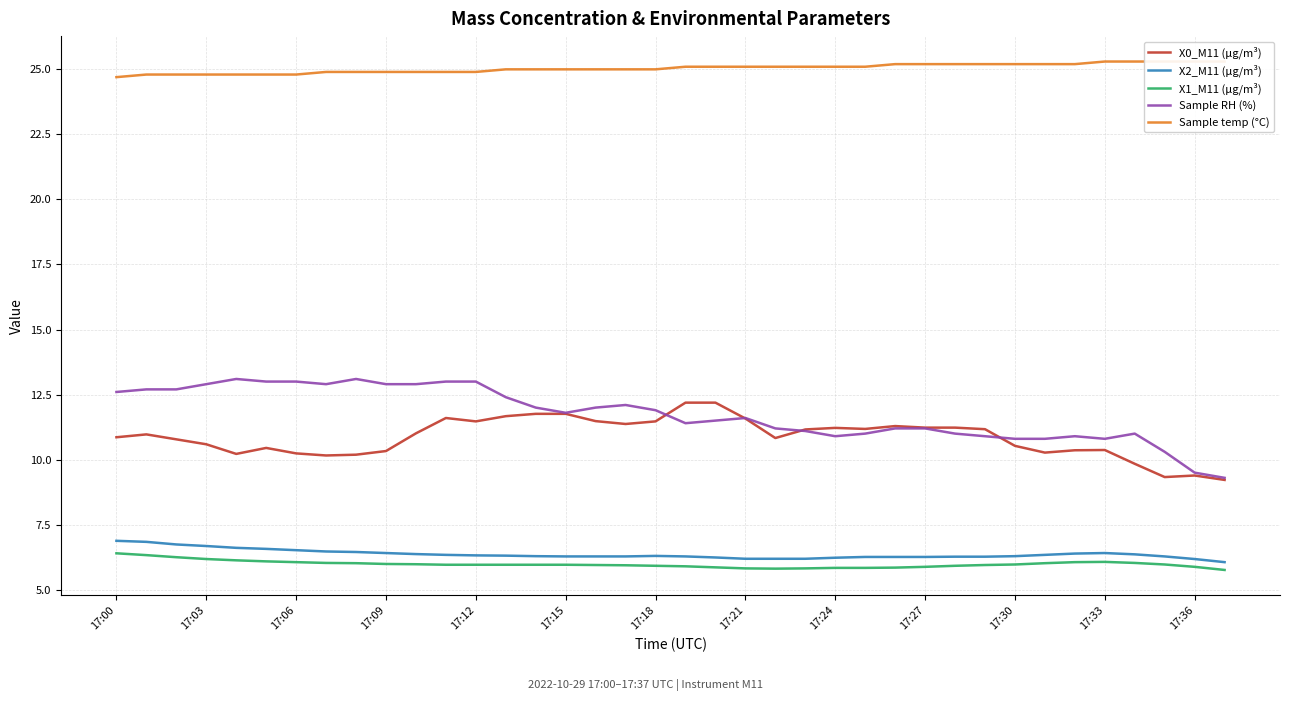

At which category does X1_M11 (μg/m³) reach its first local valley?

22